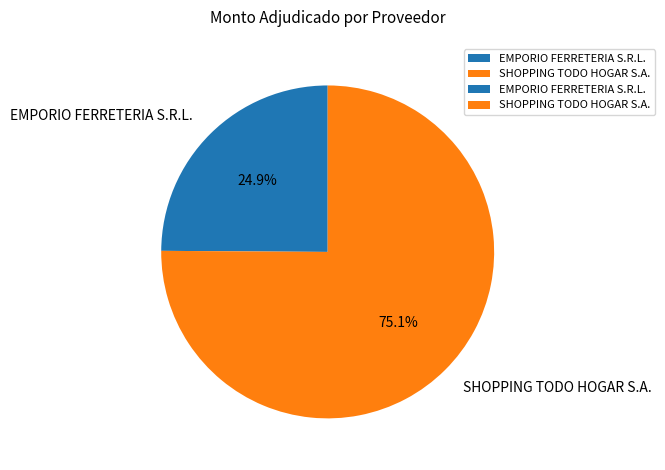

The SHOPPING TODO HOGAR S.A. slice represents 66% of the pie. True or false?

False